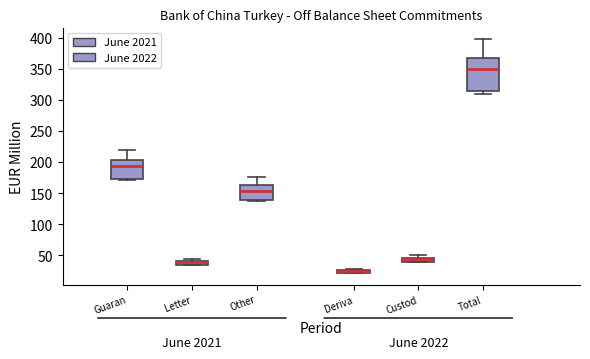

Comparing the boxes themselves (not the whiskers), which one is the tallest?

Total